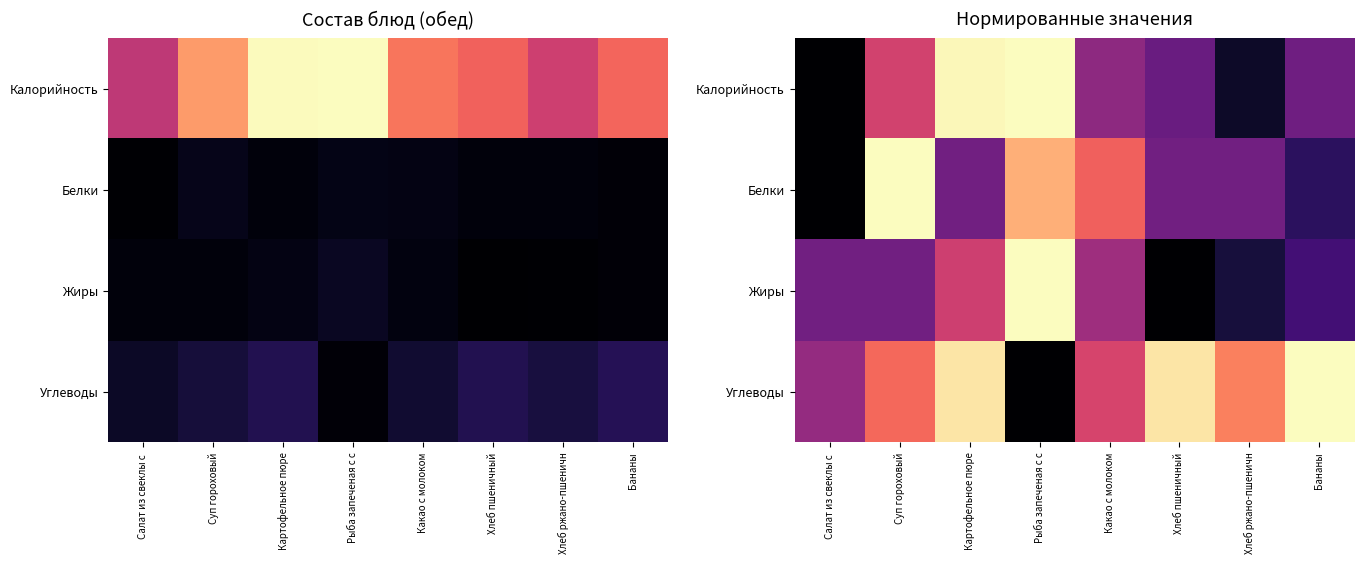

True or false: Белки has a value of 0.1 at Картофельное пюре.

False